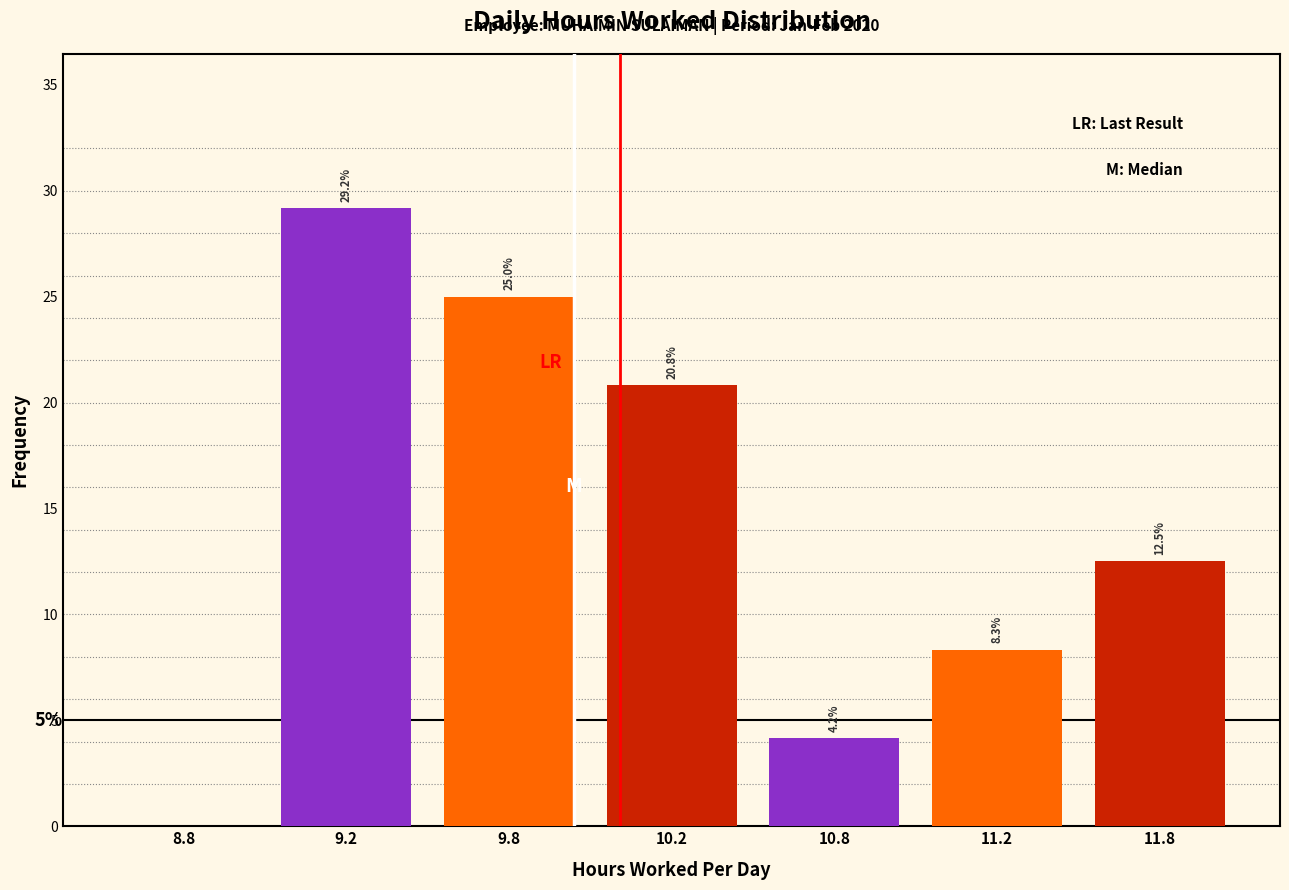

Reading right to left, transcribe all the data shown in this chart.

11.8=12.5	11.2=8.3	10.8=4.2	10.2=20.8	9.8=25.0	9.2=29.2	8.8=0.0